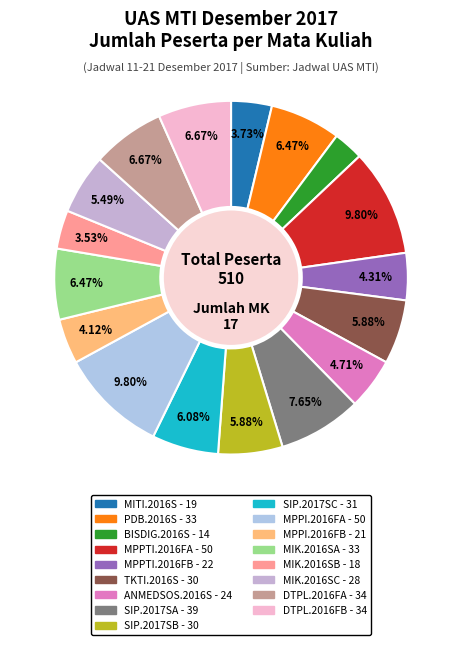

Does DTPL.2016FA account for over 50% of the chart?

No